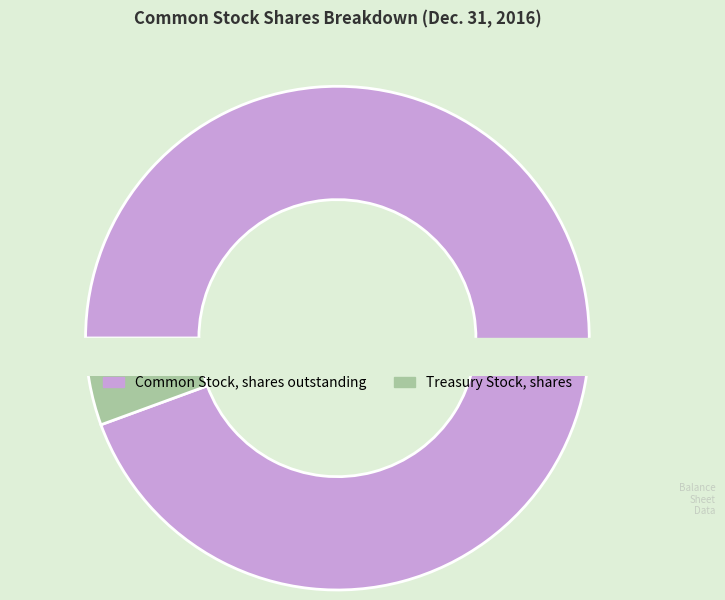

Is the sum of Treasury Stock, shares and Common Stock, shares outstanding greater than half?

Yes